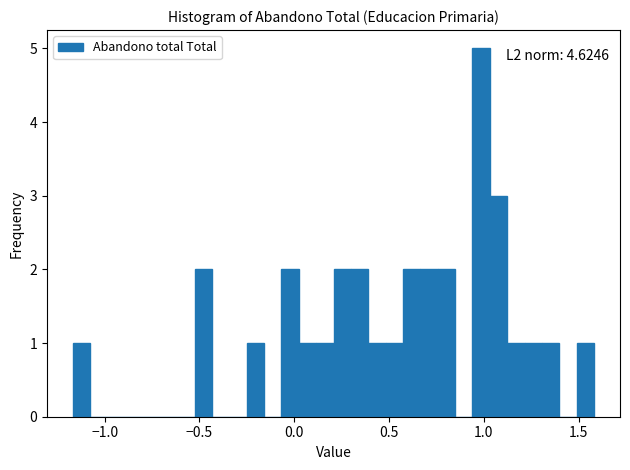

Around what value on the x-axis is the tallest bar? Give the approximate position of its centre, as read against the axis.

1.00